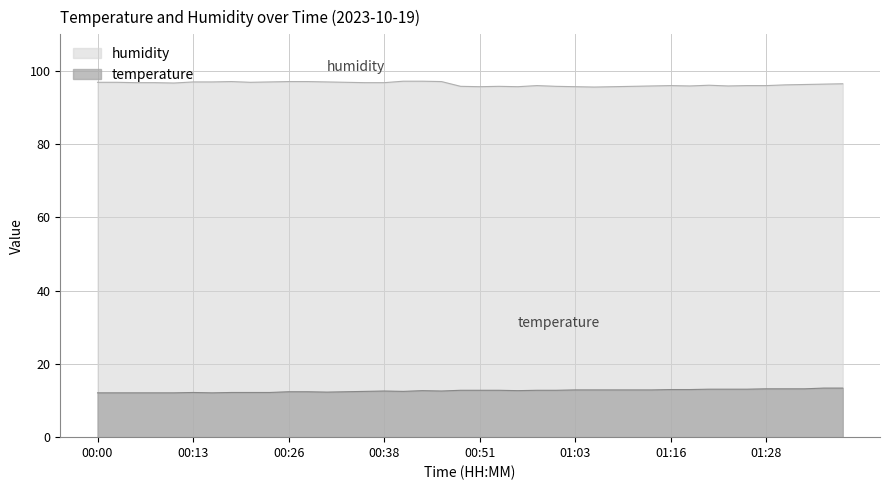

True or false: humidity and temperature cross at least once.

False